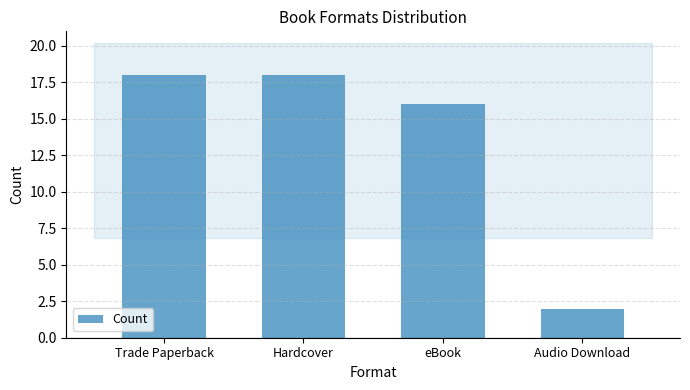

What is the label of the 2nd bar from the left?

Hardcover